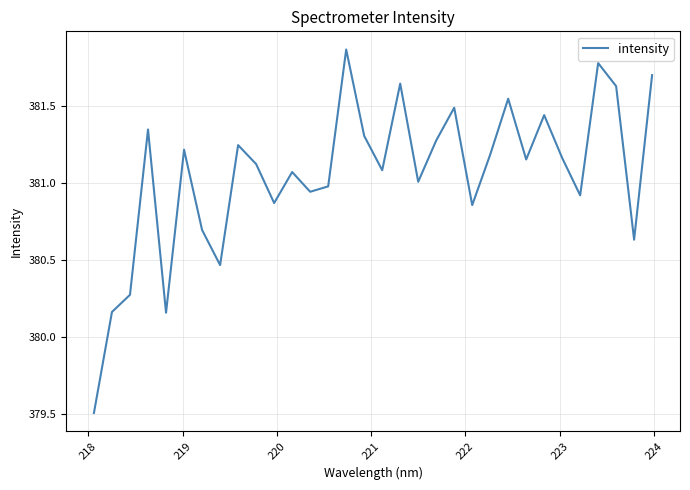

What is the minimum value shown in the chart?

379.5